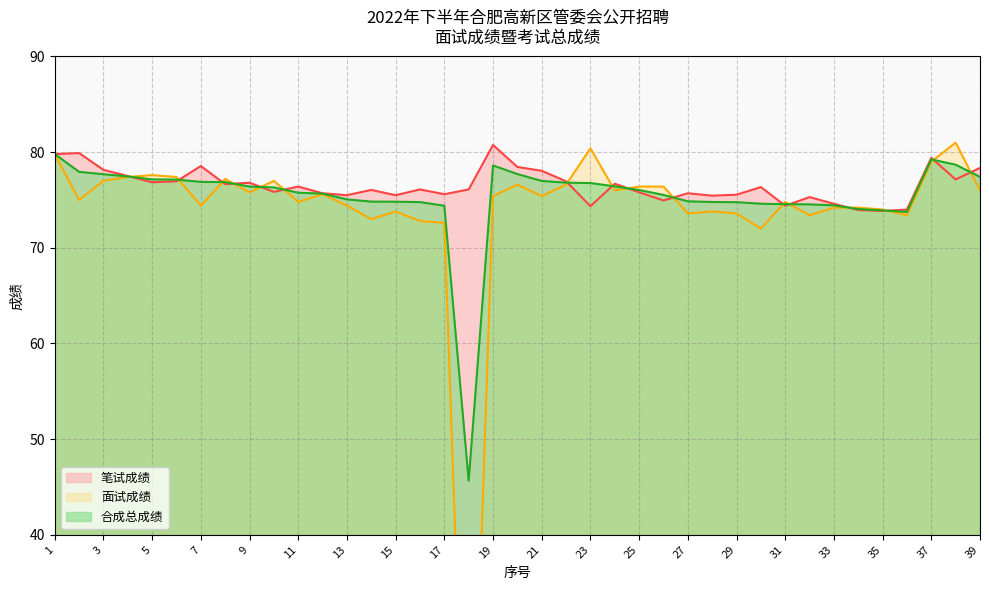

Reading left to right, list all the values displayed in this chart.

笔试成绩: 79.8	79.9	78.2	77.5	76.8	77.0	78.5	76.7	76.8	75.8	76.4	75.7	75.5	76.0	75.5	76.1	75.6	76.1	80.8	78.5	78.0	77.0	74.3	76.7	75.8	75.0	75.7	75.5	75.5	76.3	74.4	75.3	74.6	74.0	73.8	74.0	79.4	77.2	78.3
面试成绩: 79.8	75.0	77.0	77.4	77.6	77.4	74.4	77.2	75.8	77.0	74.8	75.6	74.4	73.0	73.8	72.8	72.6	0.0	75.4	76.6	75.4	76.6	80.4	76.0	76.4	76.4	73.6	73.8	73.6	72.0	74.8	73.4	74.2	74.2	74.0	73.4	79.0	81.0	76.0
合成总成绩: 79.8	77.9	77.7	77.5	77.2	77.1	76.9	76.9	76.4	76.3	75.8	75.7	75.1	74.8	74.8	74.8	74.4	45.7	78.6	77.7	77.0	76.8	76.8	76.4	76.0	75.5	74.9	74.8	74.8	74.6	74.6	74.5	74.4	74.0	73.9	73.8	79.2	78.7	77.4